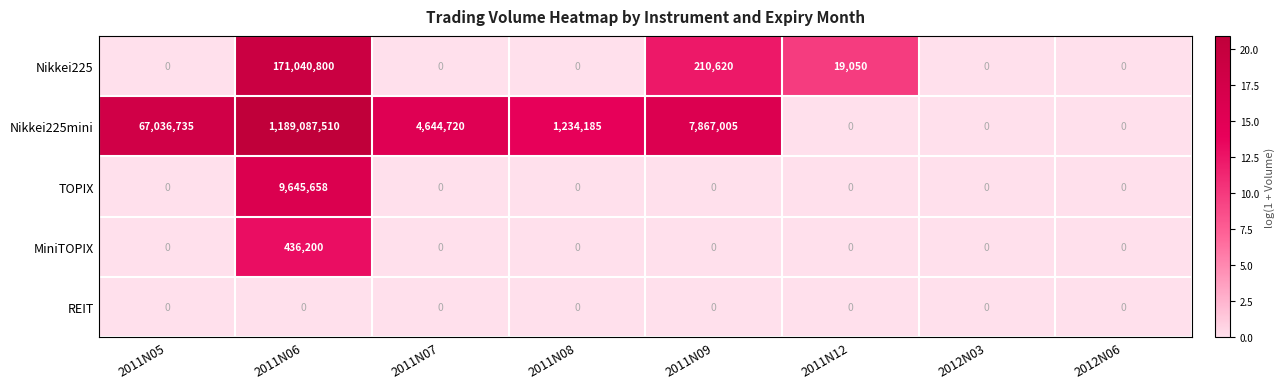

At which category is the sum across all series the highest?

2011N06